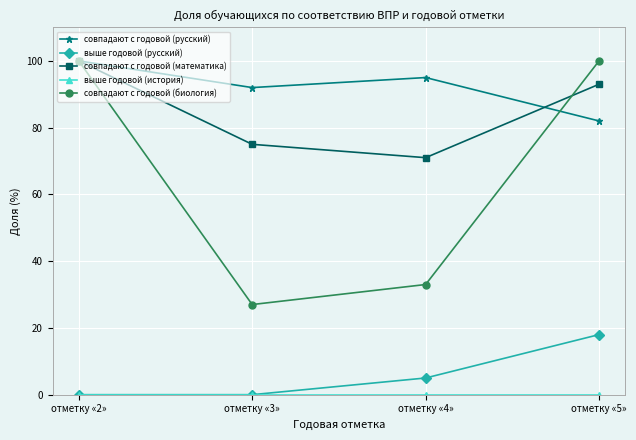

What position from the left is отметку «5»?

4